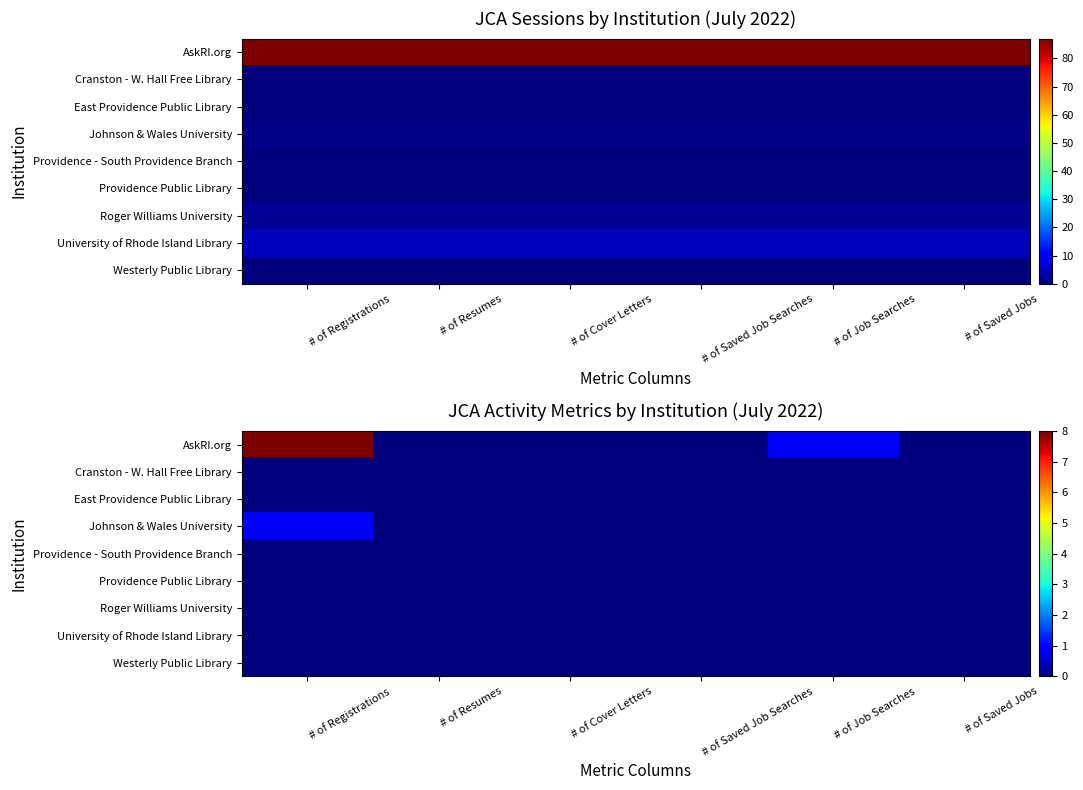

Between # of Resumes and # of Job Searches, which is larger?

# of Job Searches